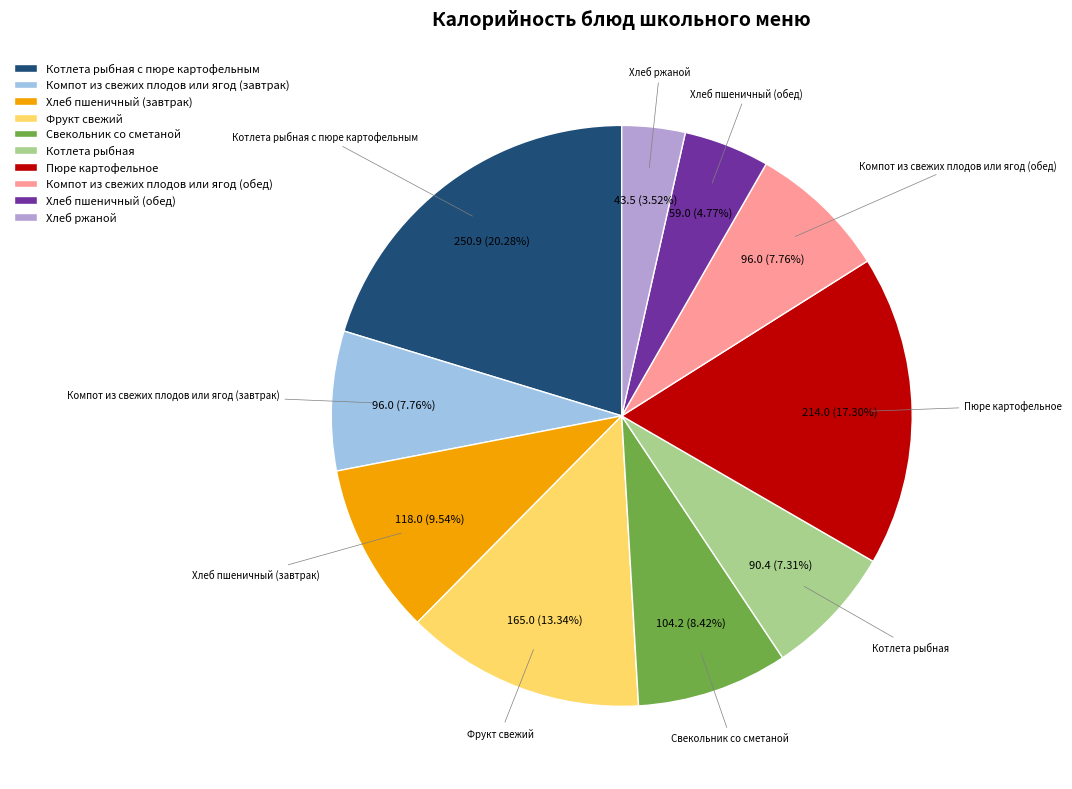

Between Компот из свежих плодов или ягод (обед) and Хлеб ржаной, which is larger?

Компот из свежих плодов или ягод (обед)